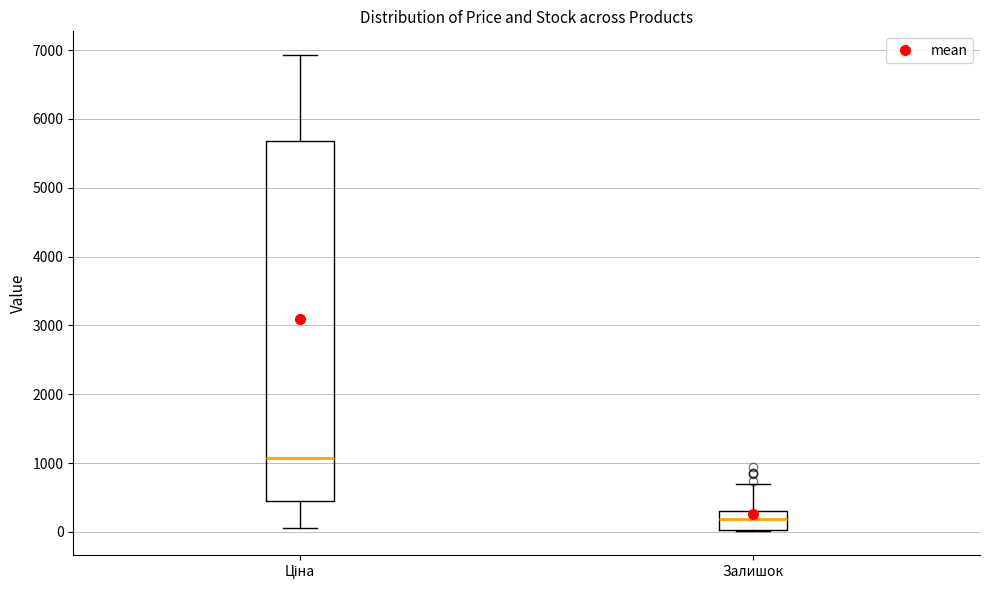

Reading left to right, transcribe this box plot: for each box, give where its median line is, the range the box spans, and where its two whiskers end, as read against the y-axis. The values are not printed on the chart, so give them approximately, as read against the axis.

Ціна: median 1100, box 400 to 5700, whiskers 100 to 6900
Залишок: median 200, box 0 to 300, whiskers 0 to 700